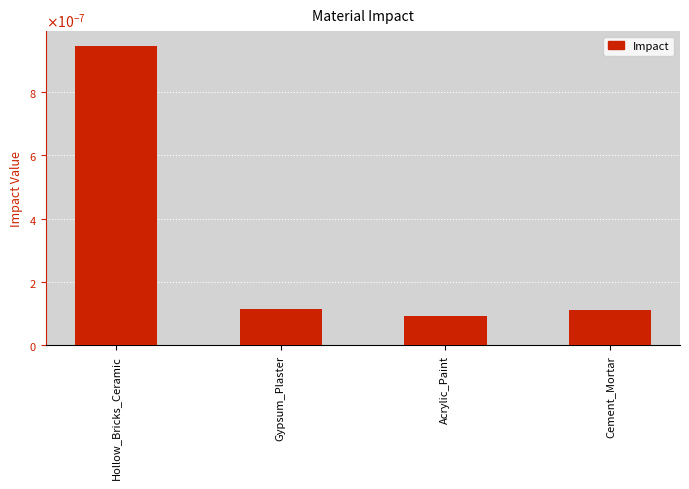

Which label corresponds to the largest value in the chart?

Hollow_Bricks_Ceramic